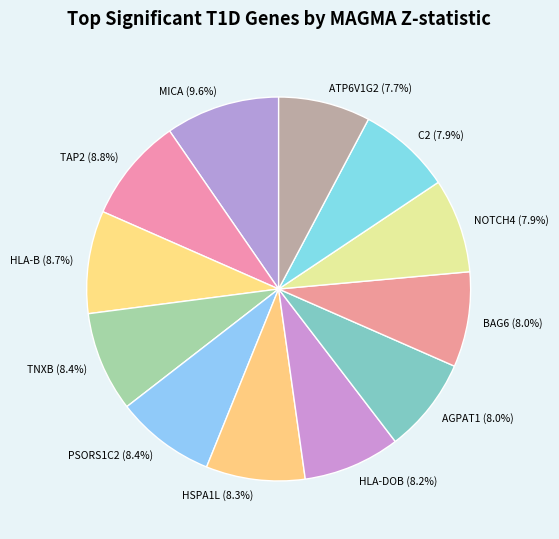

Does any single category account for the majority?

No